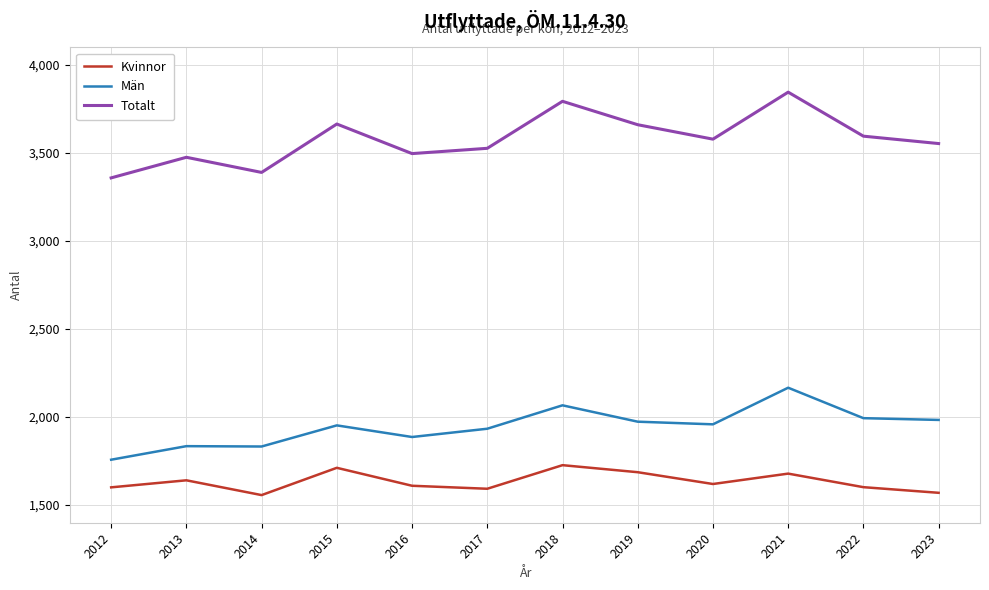

True or false: Kvinnor and Totalt intersect in this chart.

False